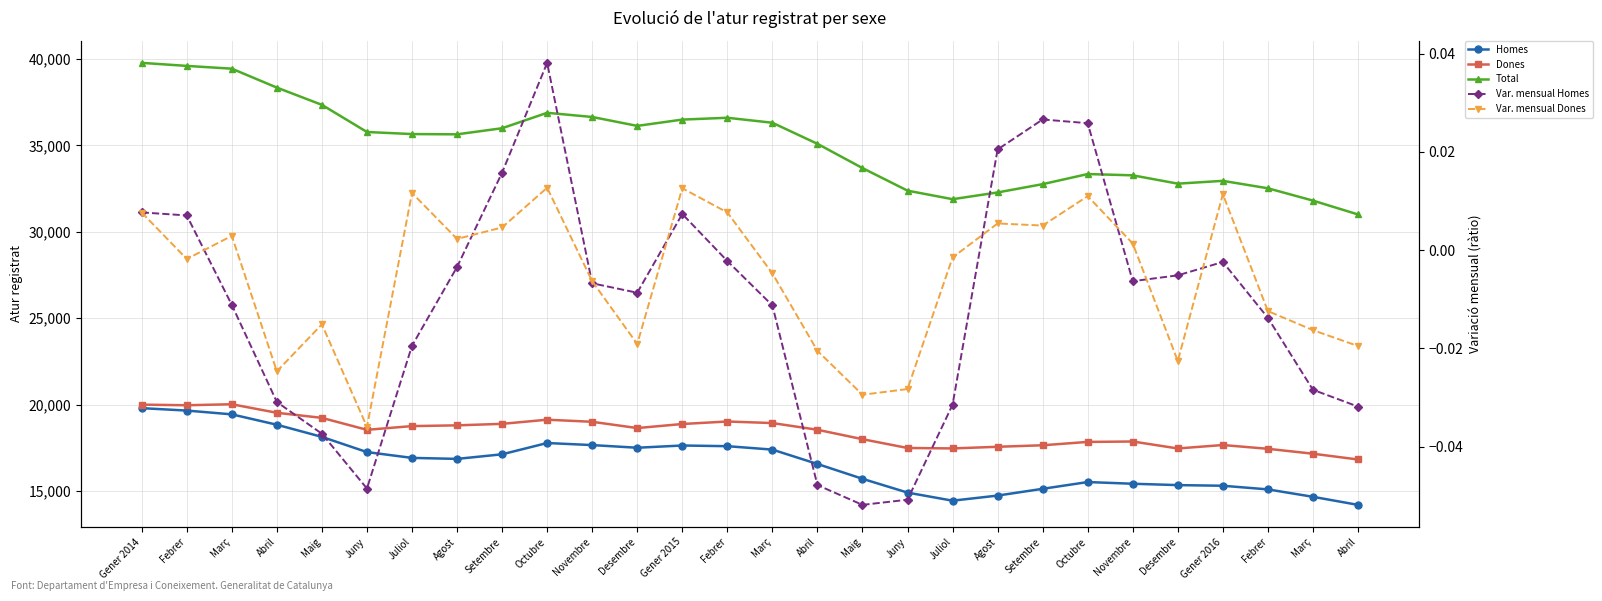

The Var. mensual Homes series shows -0.1 at Juny. True or false?

True